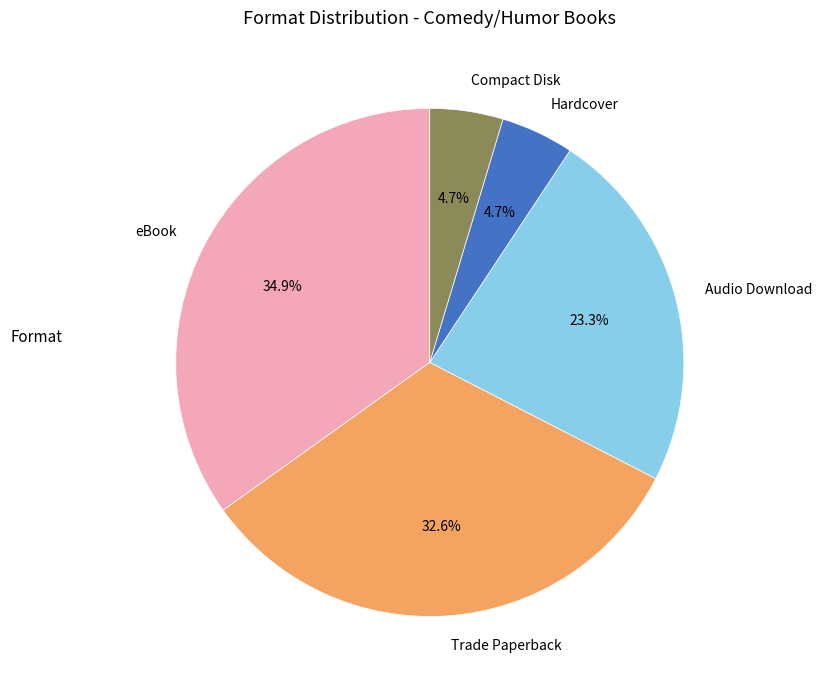

To the nearest percent, what percentage of the pie is Audio Download?

23%